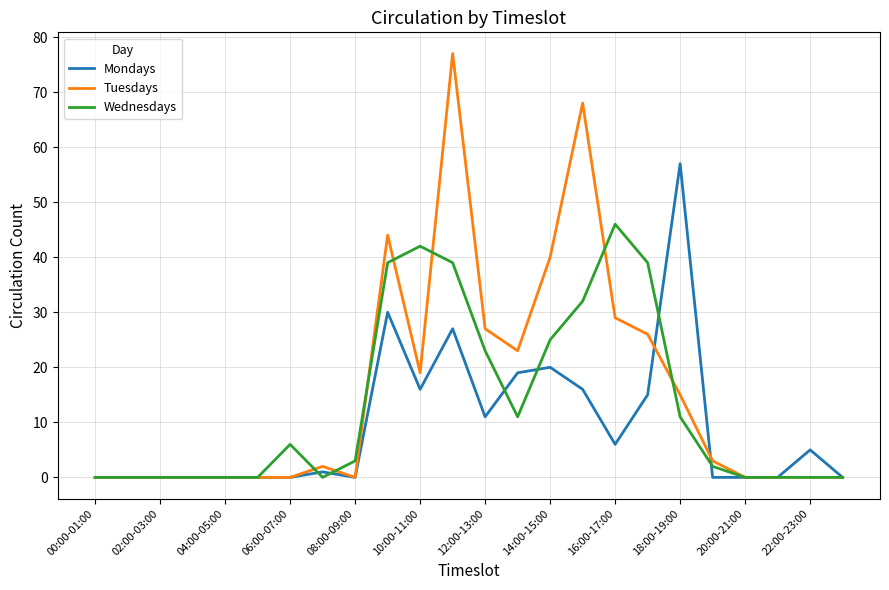

List the series in order of their peak value, lowest first.

Wednesdays, Mondays, Tuesdays